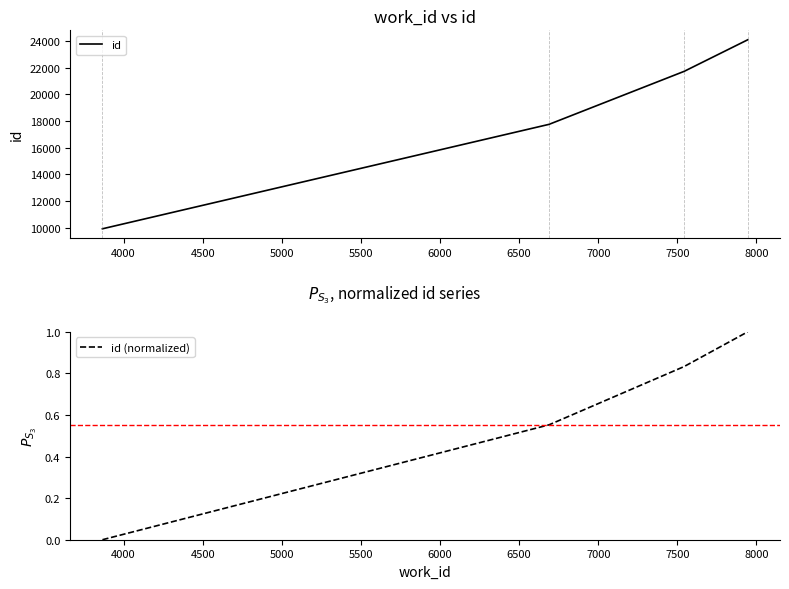

True or false: id has more than 2 interior local peaks.

False